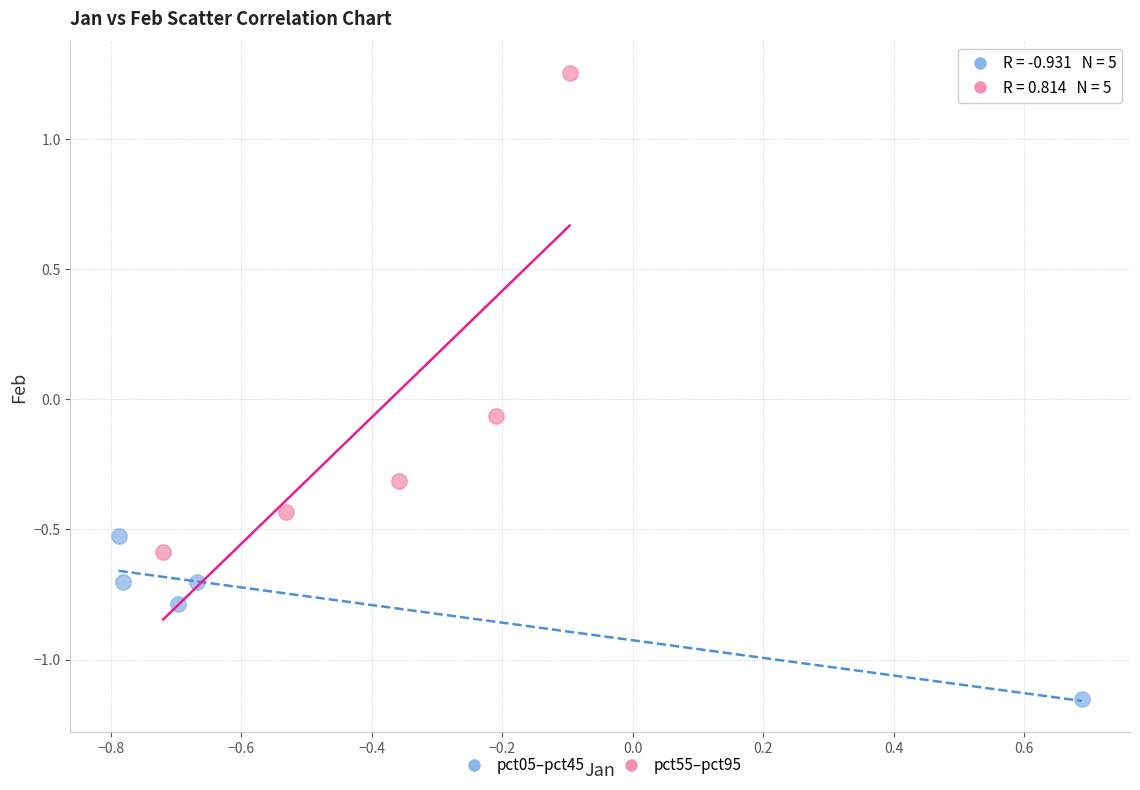

What are all the series names shown in the legend?

pct05–pct45, pct55–pct95